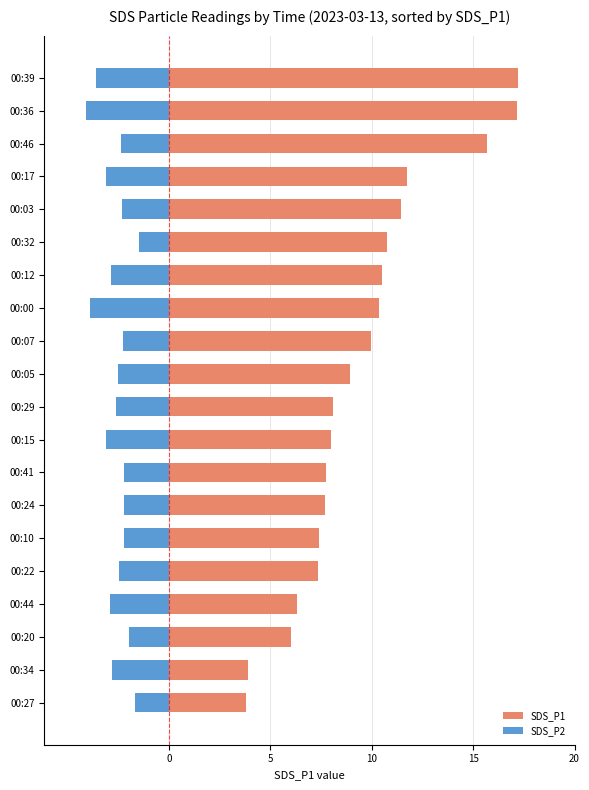

Count the number of data series in this chart.

2